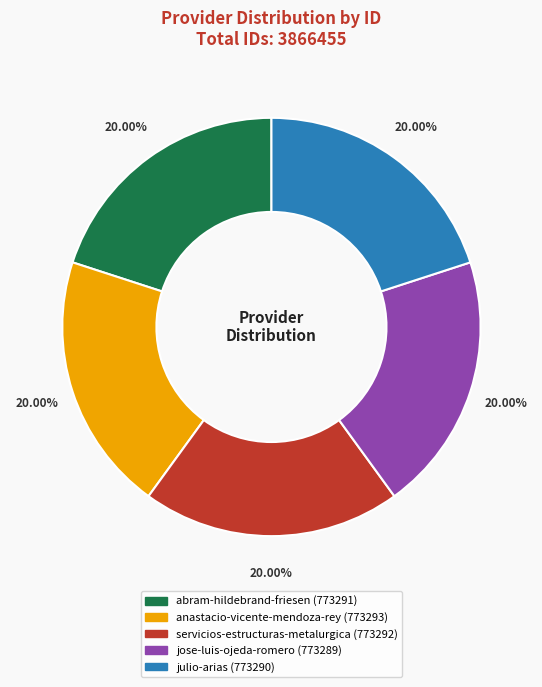

Combined, do anastacio-vicente-mendoza-rey and servicios-estructuras-metalurgica account for over 50%?

No